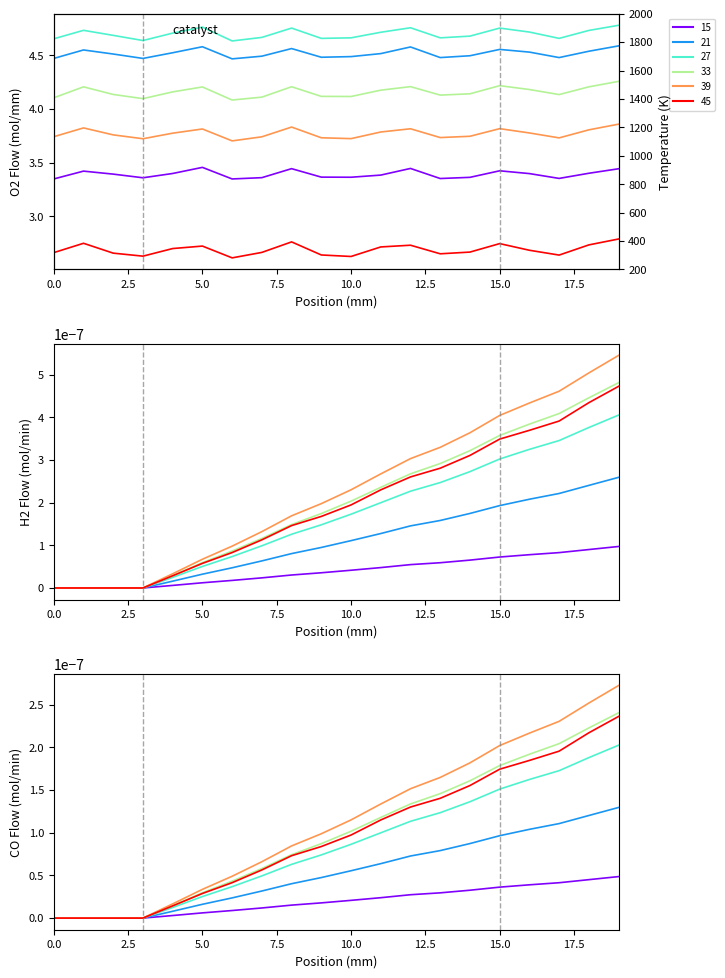

How many lines are shown in the chart?

6